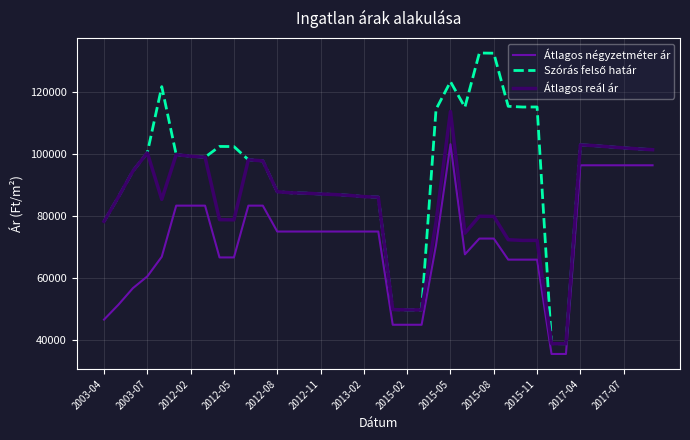

What is the difference between the maximum and minimum values in the Átlagos négyzetméter ár series?

67495